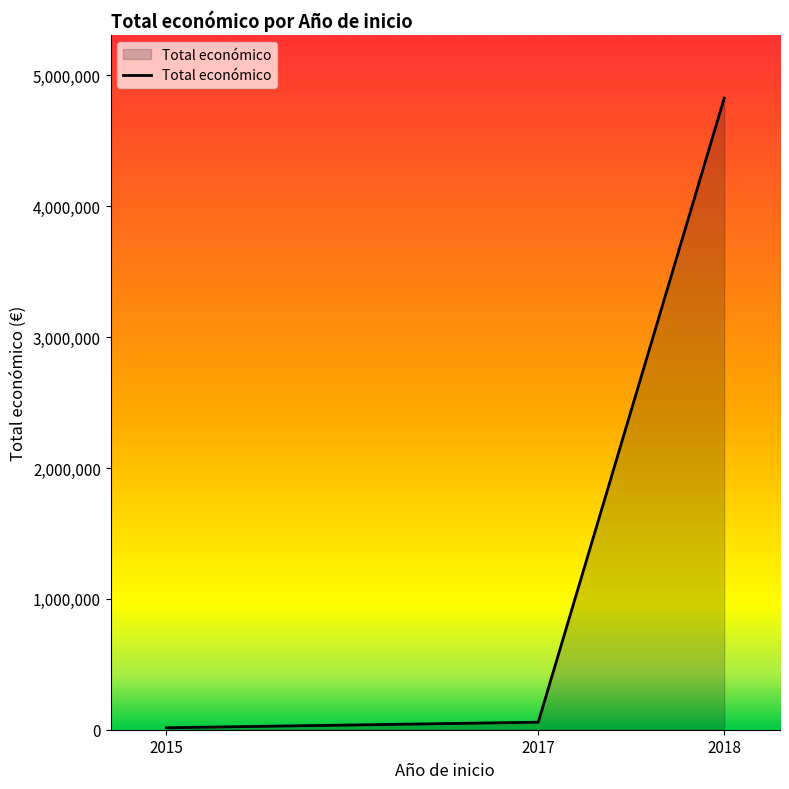

What is the difference between the maximum and minimum values?

4810547